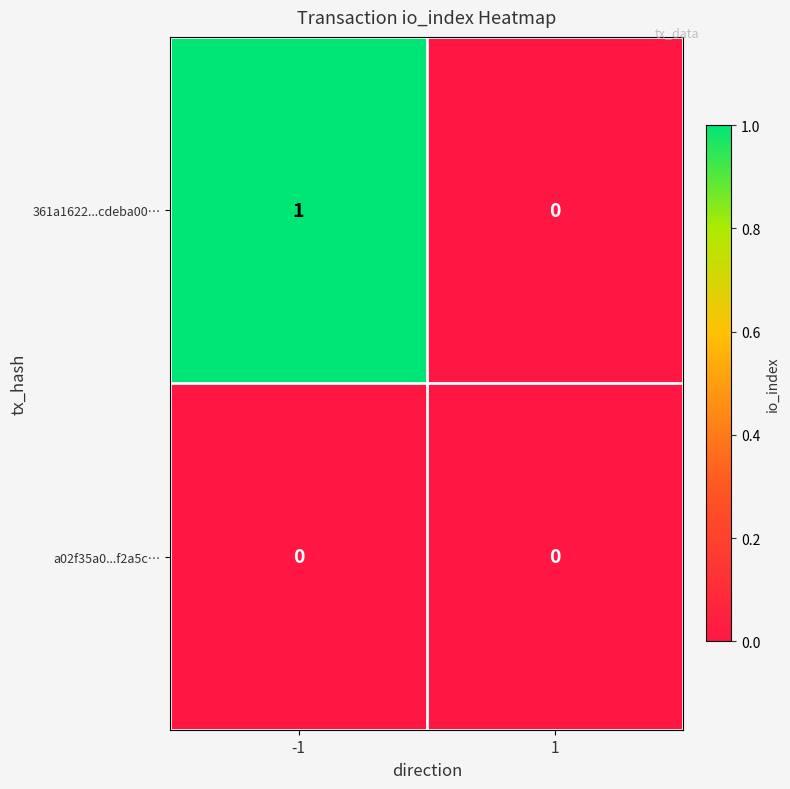

Which series has the largest total across all categories?

361a1622...cdeba00…